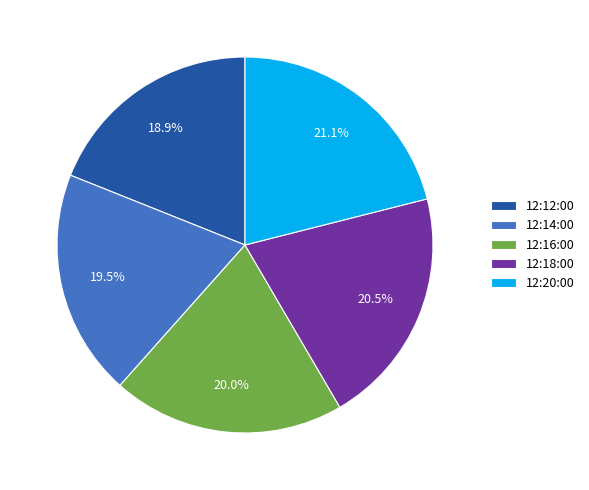

Combined, what portion of the pie is 12:16:00 and 12:14:00?

39.5%